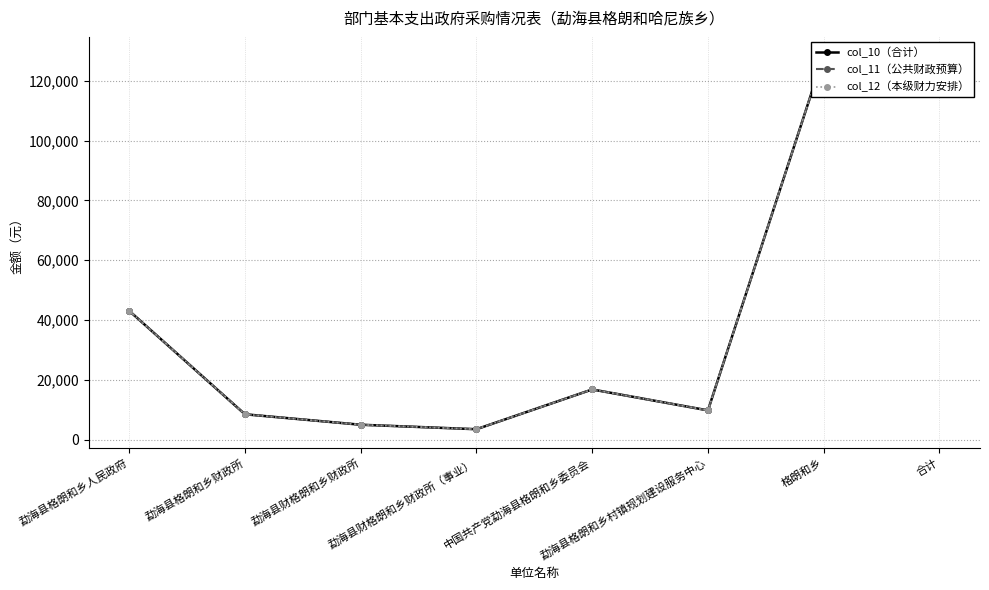

Reading right to left, transcribe all the data shown in this chart.

col_10（合计）: 合计=128450	格朗和乡=128450	勐海县格朗和乡村镇规划建设服务中心=9800	中国共产党勐海县格朗和乡委员会=16800	勐海县财格朗和乡财政所（事业）=3500	勐海县财格朗和乡财政所=5000	勐海县格朗和乡财政所=8500	勐海县格朗和乡人民政府=43100
col_11（公共财政预算）: 合计=128450	格朗和乡=128450	勐海县格朗和乡村镇规划建设服务中心=9800	中国共产党勐海县格朗和乡委员会=16800	勐海县财格朗和乡财政所（事业）=3500	勐海县财格朗和乡财政所=5000	勐海县格朗和乡财政所=8500	勐海县格朗和乡人民政府=43100
col_12（本级财力安排）: 合计=128450	格朗和乡=128450	勐海县格朗和乡村镇规划建设服务中心=9800	中国共产党勐海县格朗和乡委员会=16800	勐海县财格朗和乡财政所（事业）=3500	勐海县财格朗和乡财政所=5000	勐海县格朗和乡财政所=8500	勐海县格朗和乡人民政府=43100